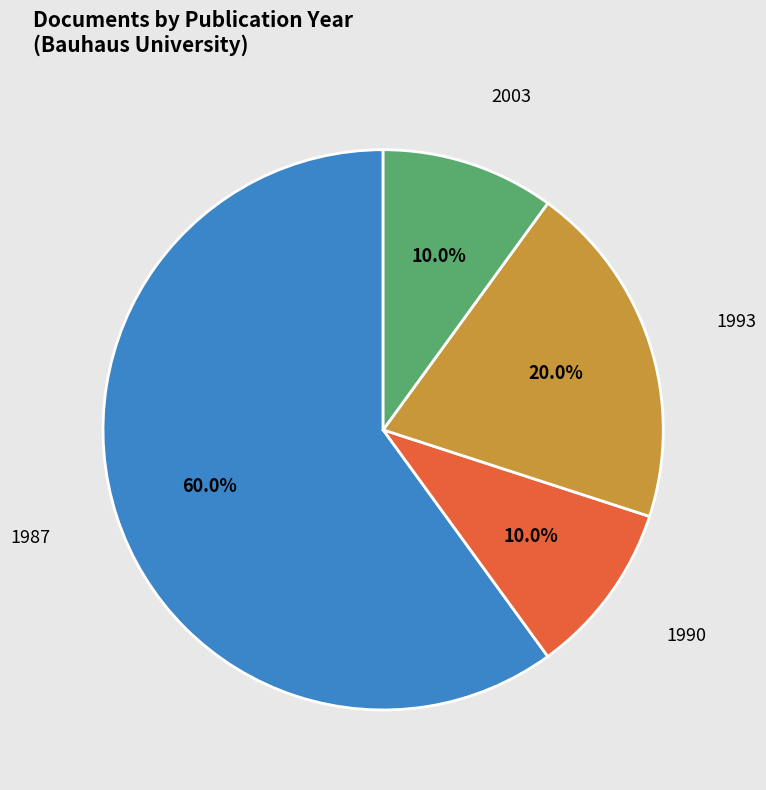

What is the largest slice in the pie chart?

1987